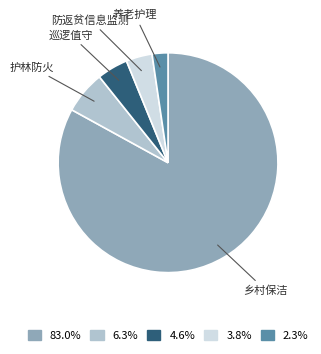

Is there any slice that represents more than half of the pie?

Yes